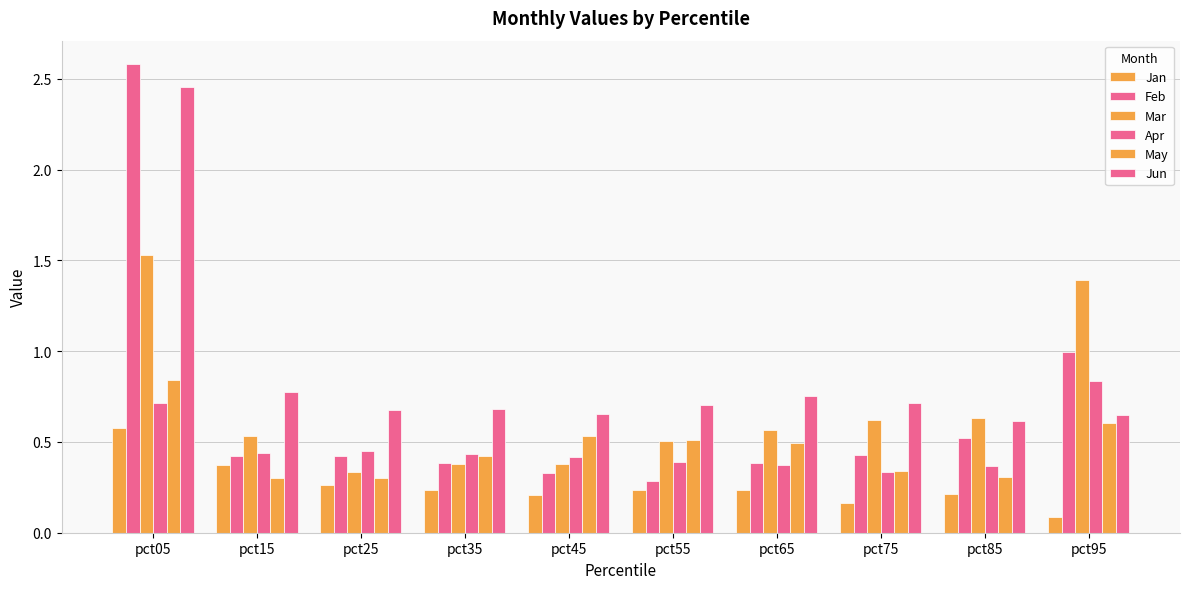

List the series in order of their peak value, lowest first.

Jan, Apr, May, Mar, Jun, Feb